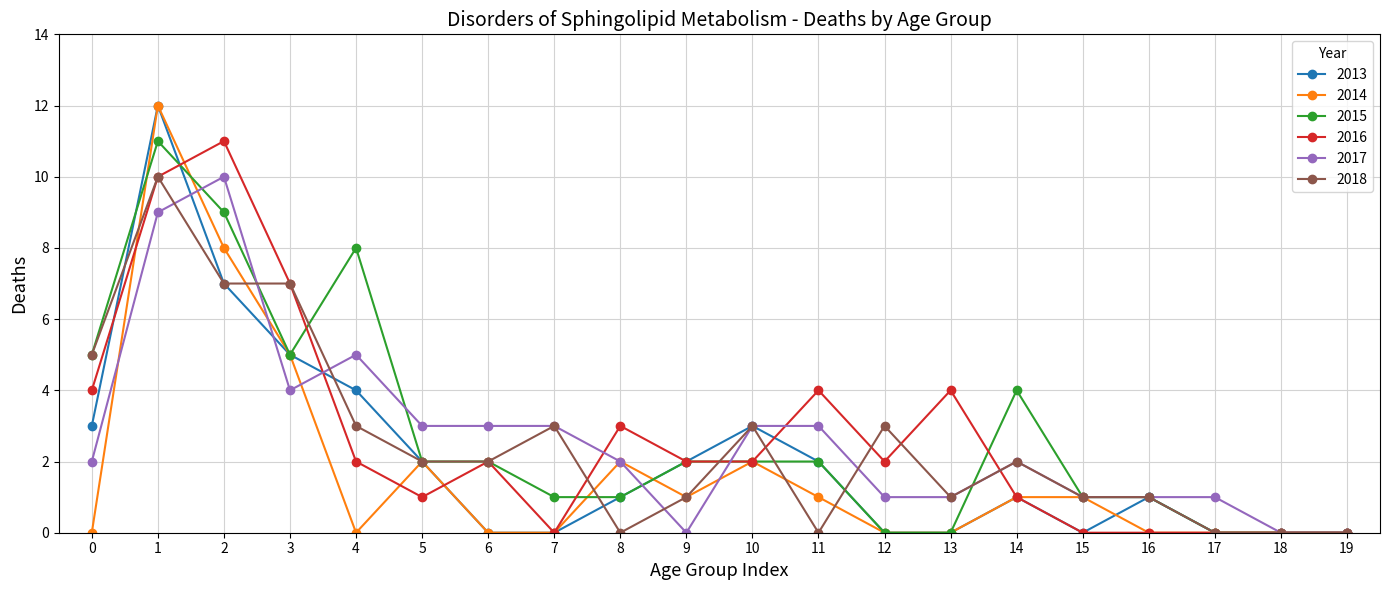

How many categories are shown in the chart?

20